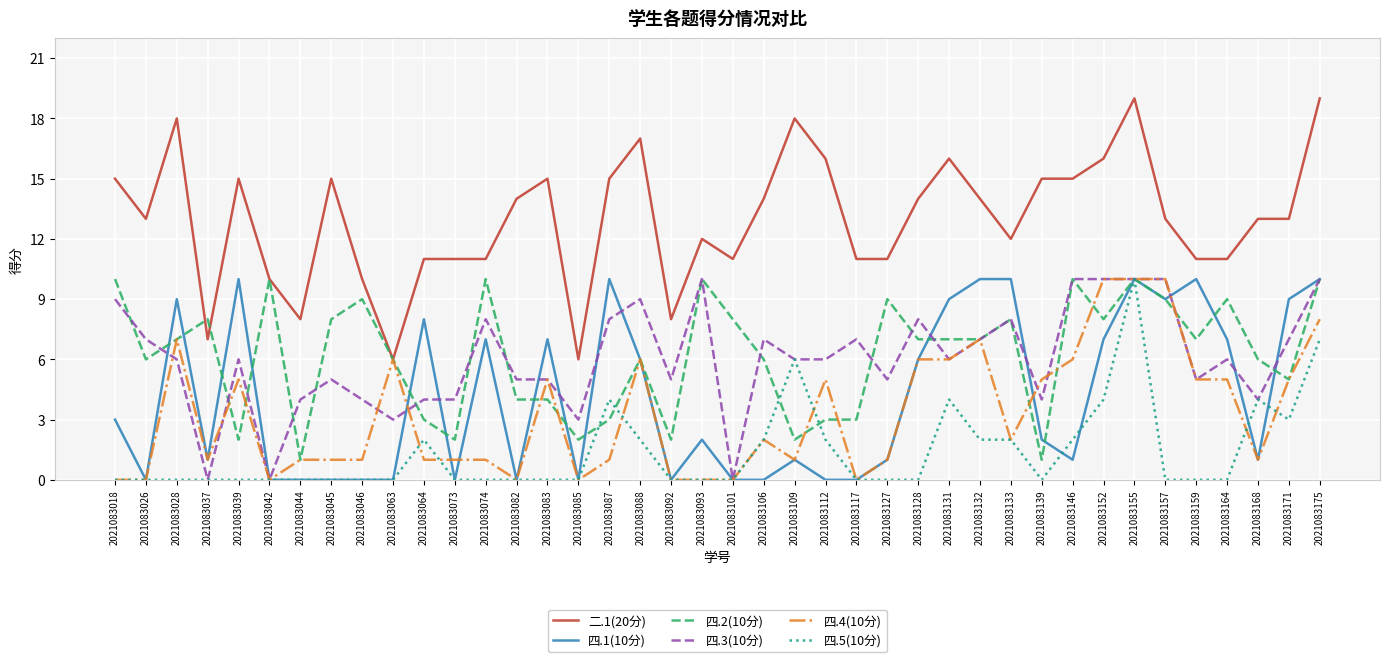

True or false: 四.4(10分) has a value of 3 at 2021083082.

False